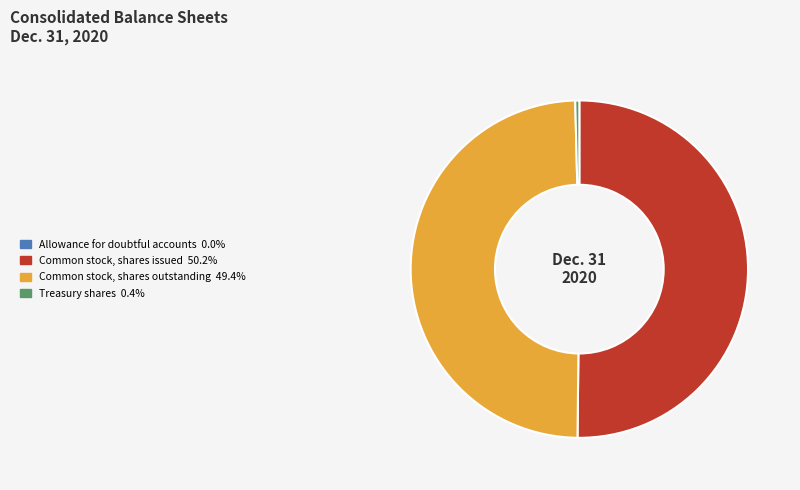

Is the sum of Common stock, shares issued and Treasury shares greater than half?

Yes